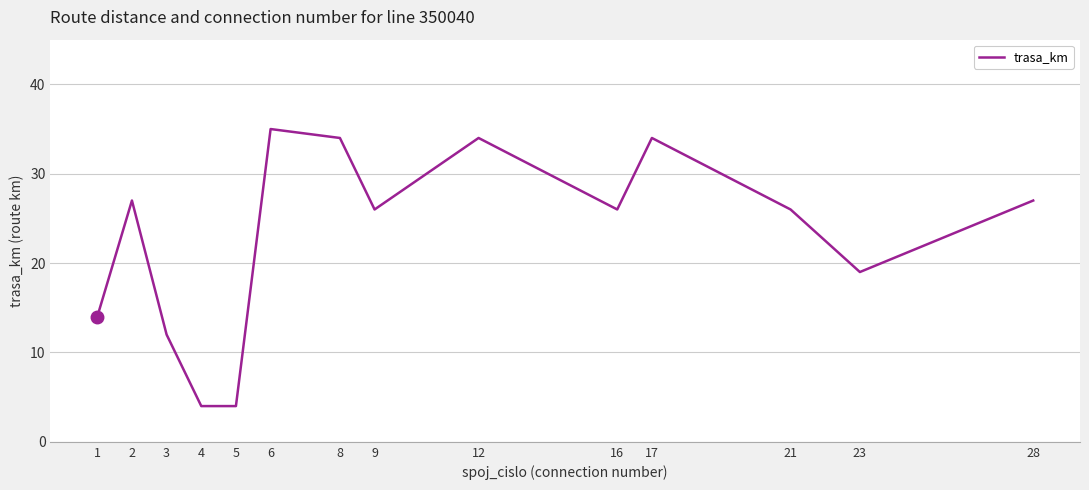

Which label corresponds to the largest value in the chart?

6